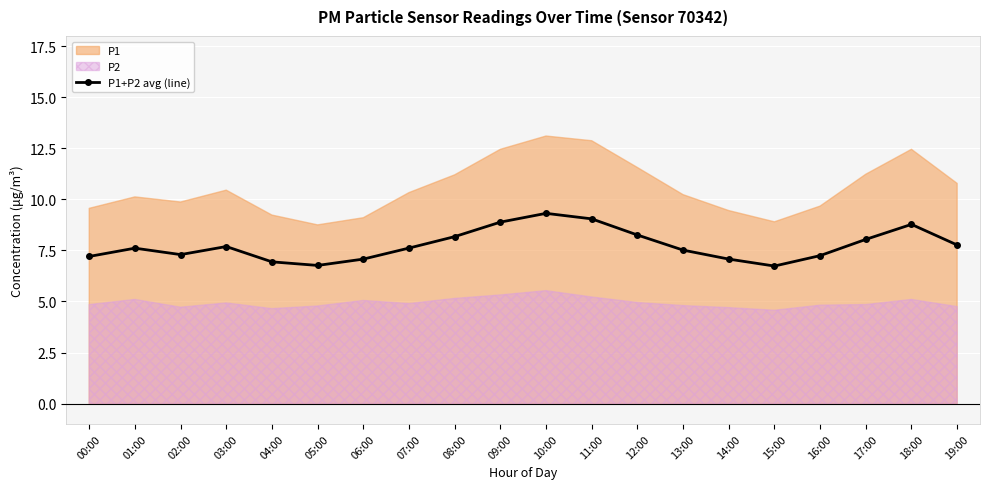

What is the minimum value for P1+P2 avg (line)?

6.7